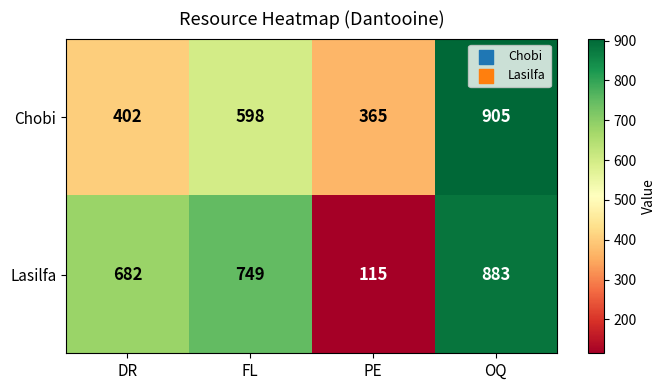

What is the smallest value displayed?

115